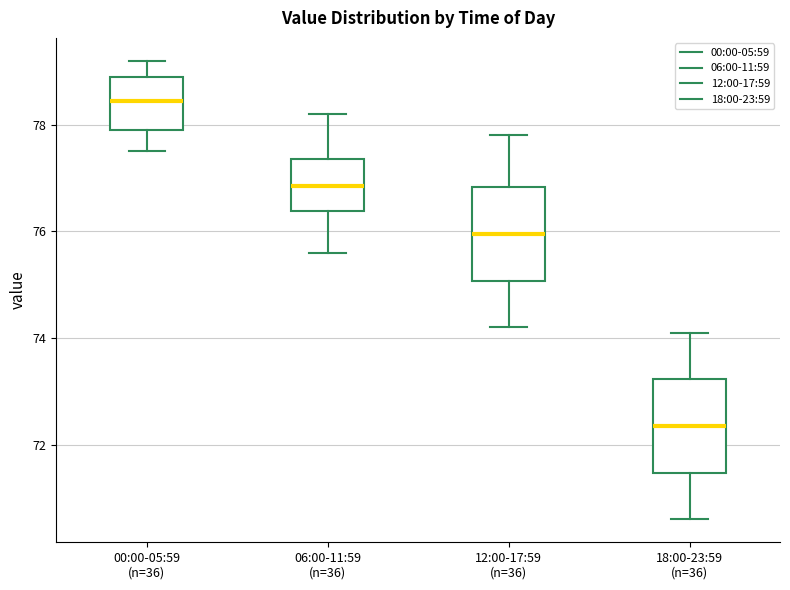

Reading left to right, transcribe this box plot: for each box, give where its median line is, the range the box spans, and where its two whiskers end, as read against the y-axis. The values are not printed on the chart, so give them approximately, as read against the axis.

00:00-05:59 (n=36): median 78.4, box 78.0 to 79.0, whiskers 77.6 to 79.2
06:00-11:59 (n=36): median 76.8, box 76.4 to 77.4, whiskers 75.6 to 78.2
12:00-17:59 (n=36): median 76.0, box 75.0 to 76.8, whiskers 74.2 to 77.8
18:00-23:59 (n=36): median 72.4, box 71.4 to 73.2, whiskers 70.6 to 74.2